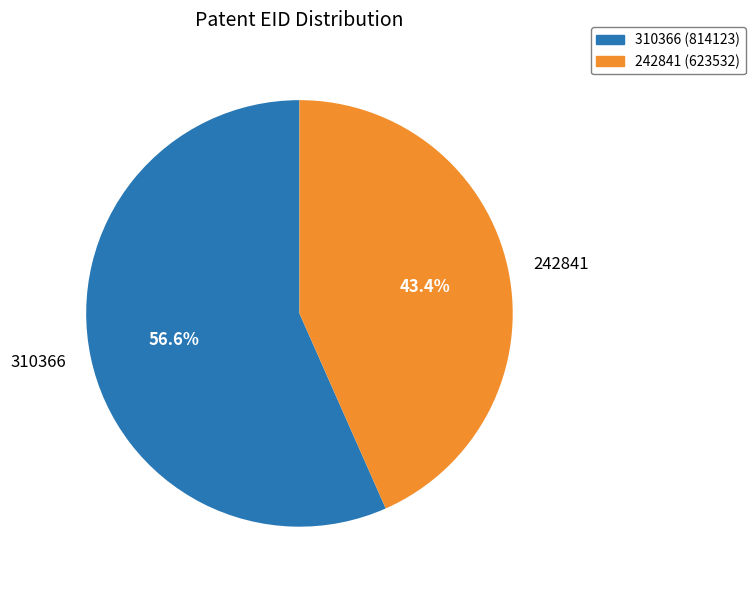

Which category has the smallest portion of the pie?

242841